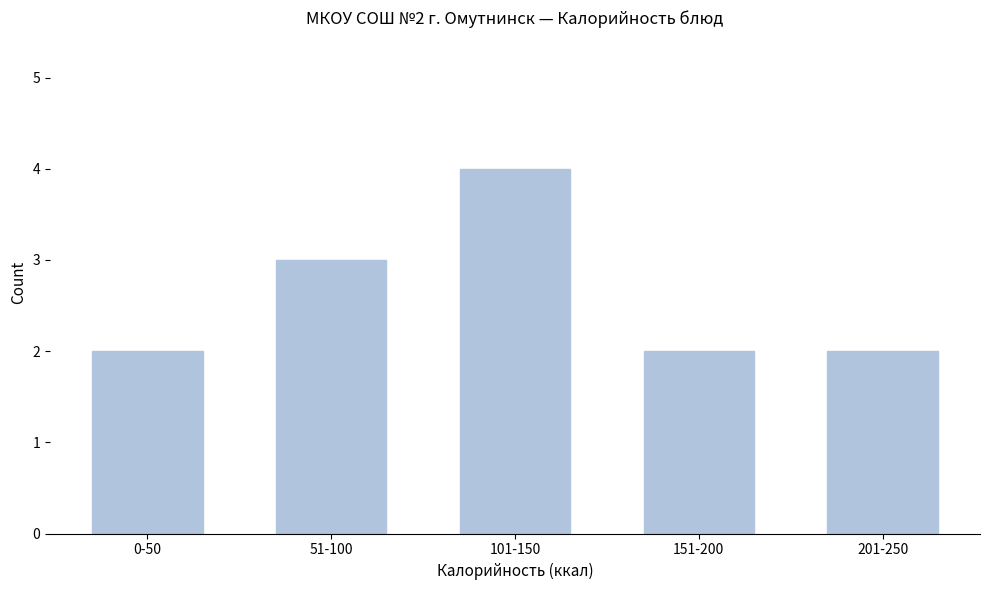

Reading left to right, transcribe all the data shown in this chart.

0-50=2	51-100=3	101-150=4	151-200=2	201-250=2